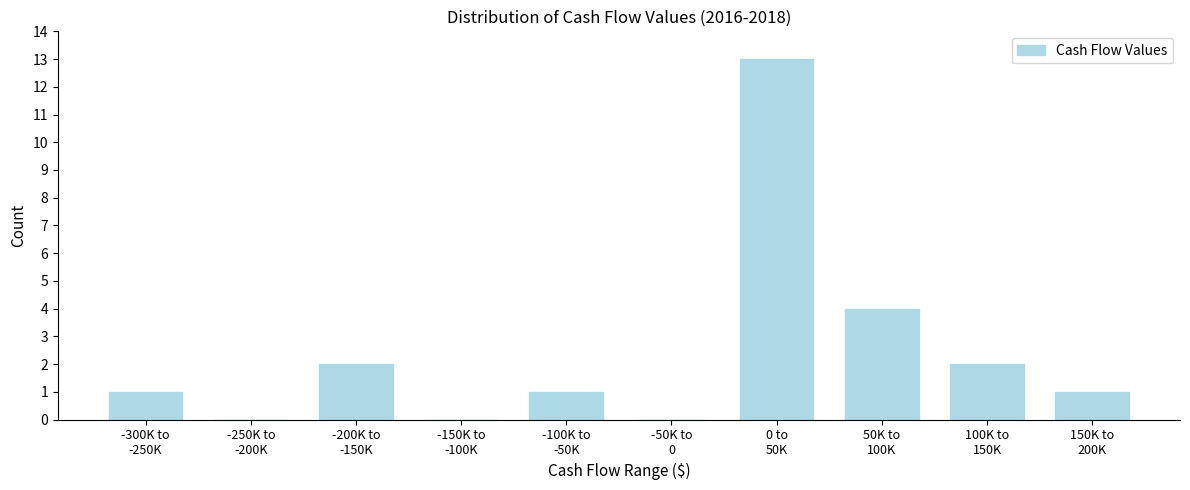

What is the greatest value displayed?

13